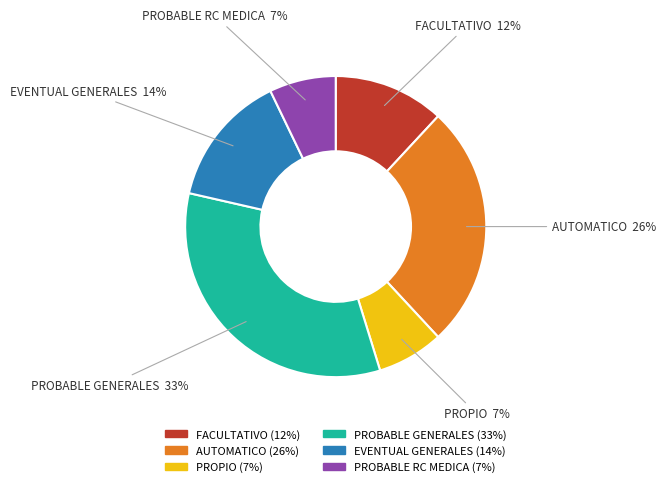

Does FACULTATIVO account for over 50% of the chart?

No